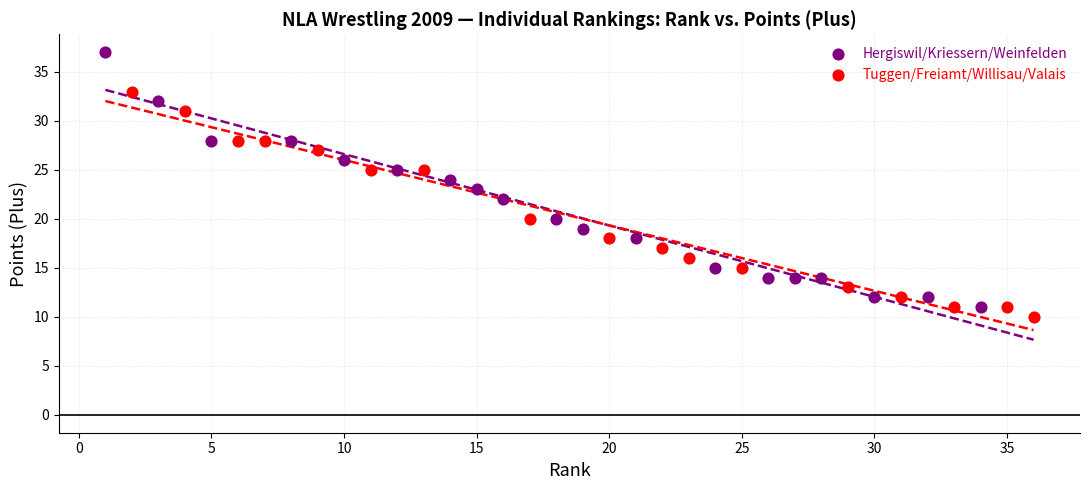

Which series contains the highest Y value?

Hergiswil/Kriessern/Weinfelden